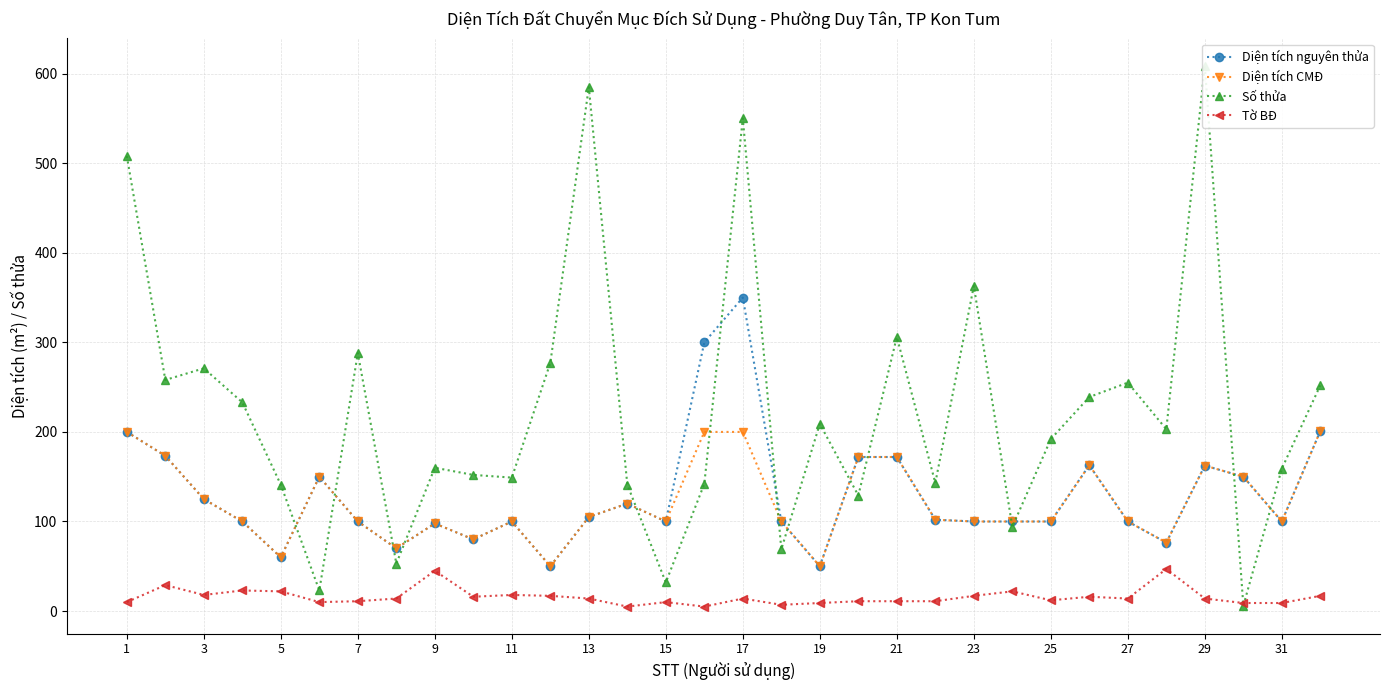

True or false: Tờ BĐ has more than 0 interior local peaks.

True